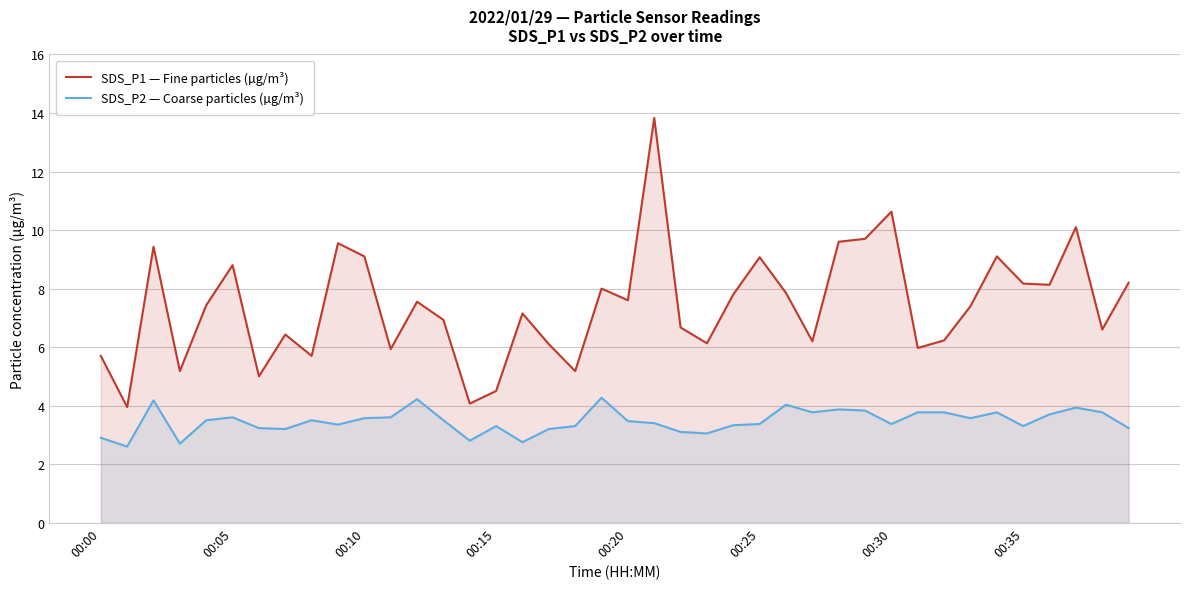

Which series has the largest total across all categories?

SDS_P1 — Fine particles (µg/m³)